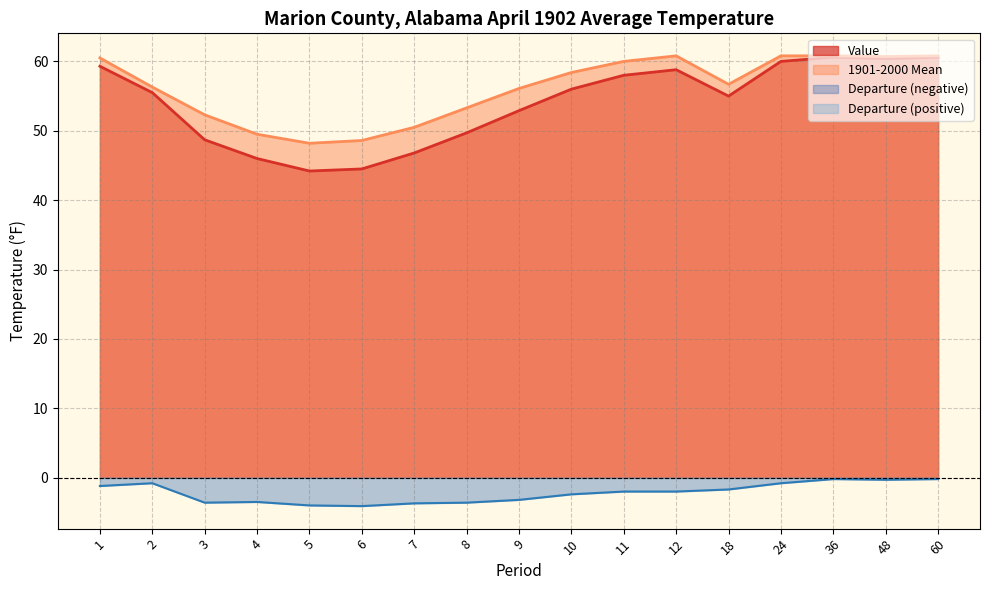

What is the difference between the highest and lowest values at 10?

60.8